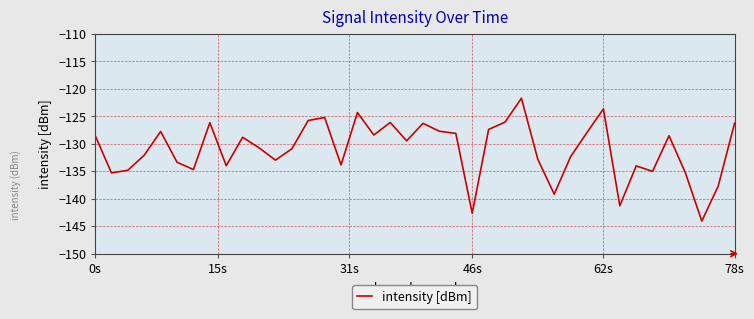

What is the minimum value shown in the chart?

-144.1